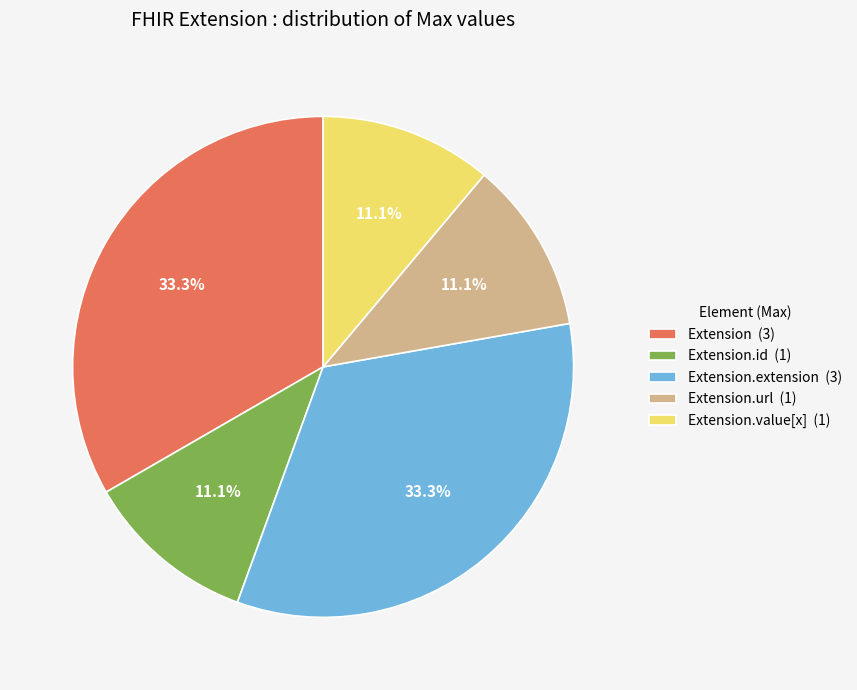

Which has a higher value, Extension (3) or Extension.id (1)?

Extension (3)